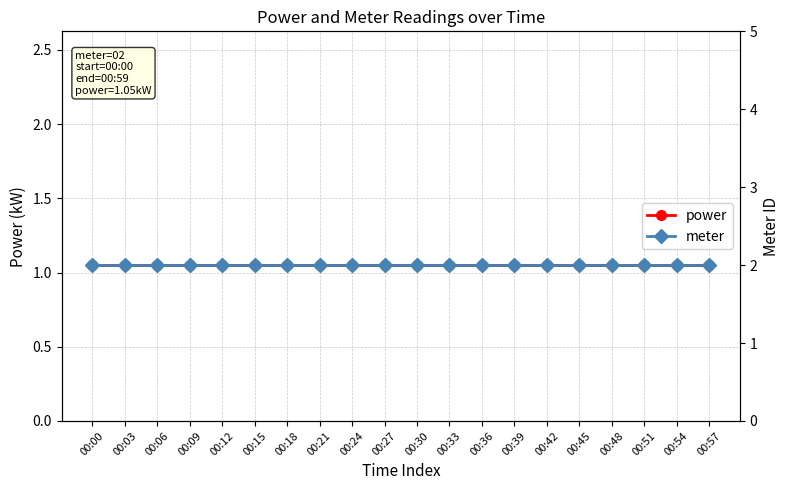

True or false: meter and power intersect in this chart.

False